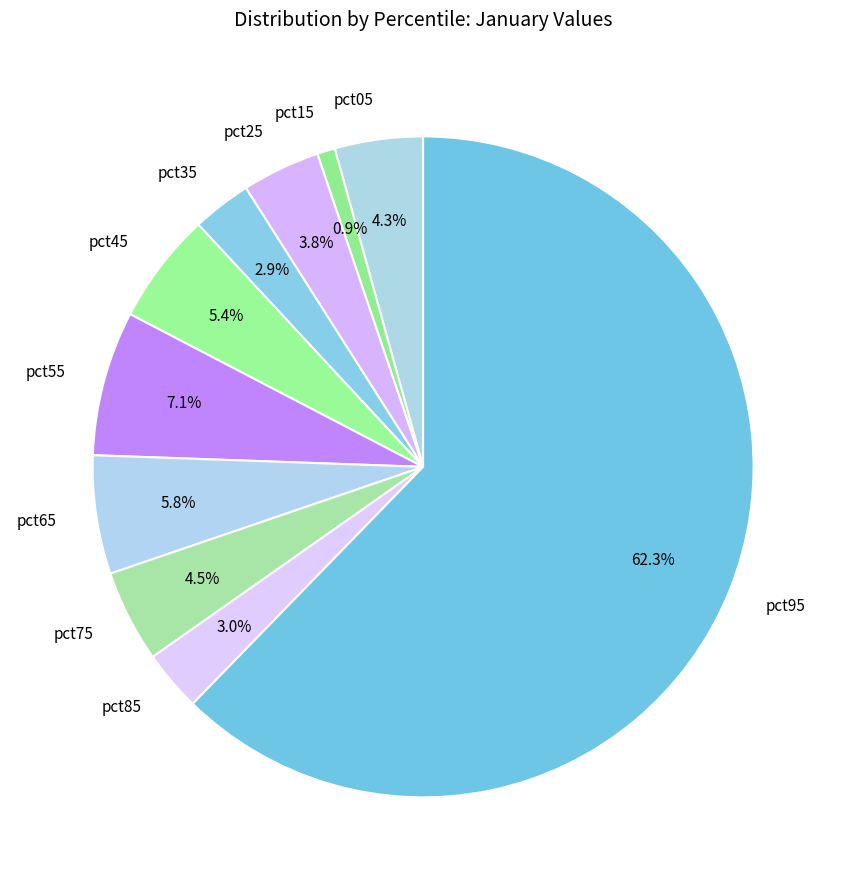

Count the number of slices in the pie.

10